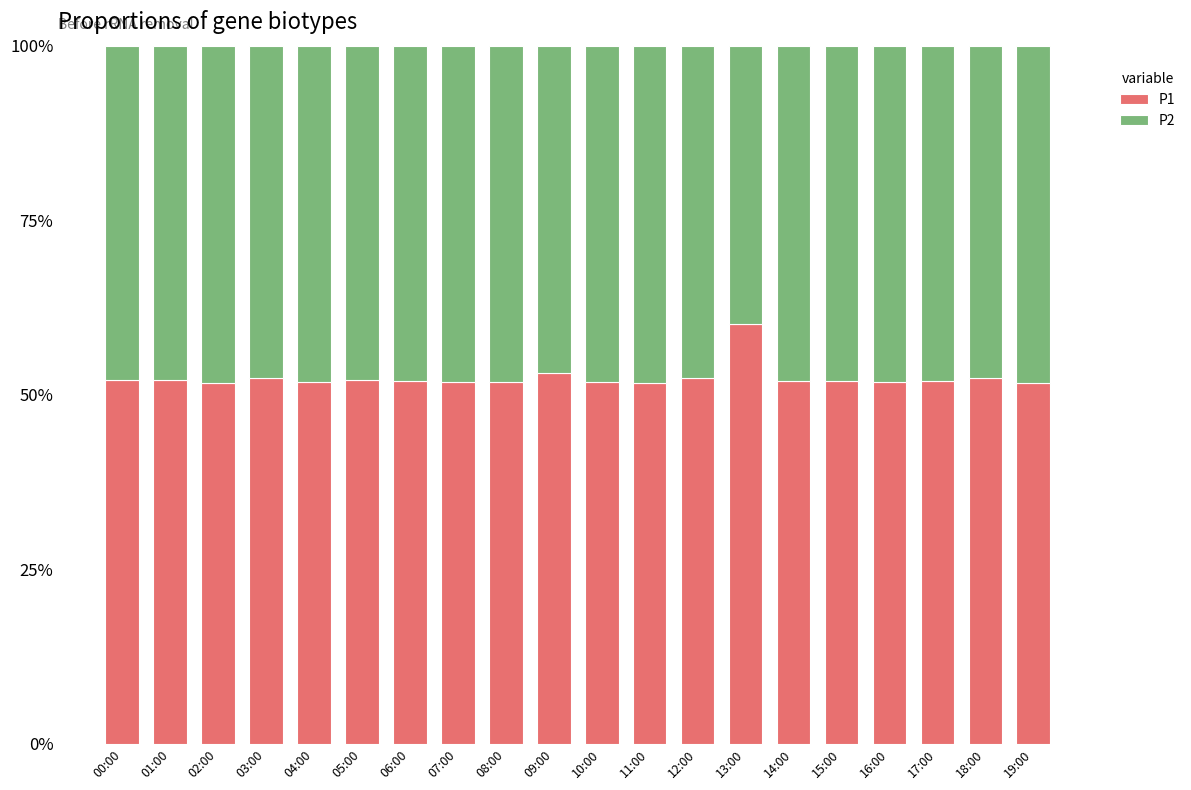

What is the sum of all P1 values?

1048.9